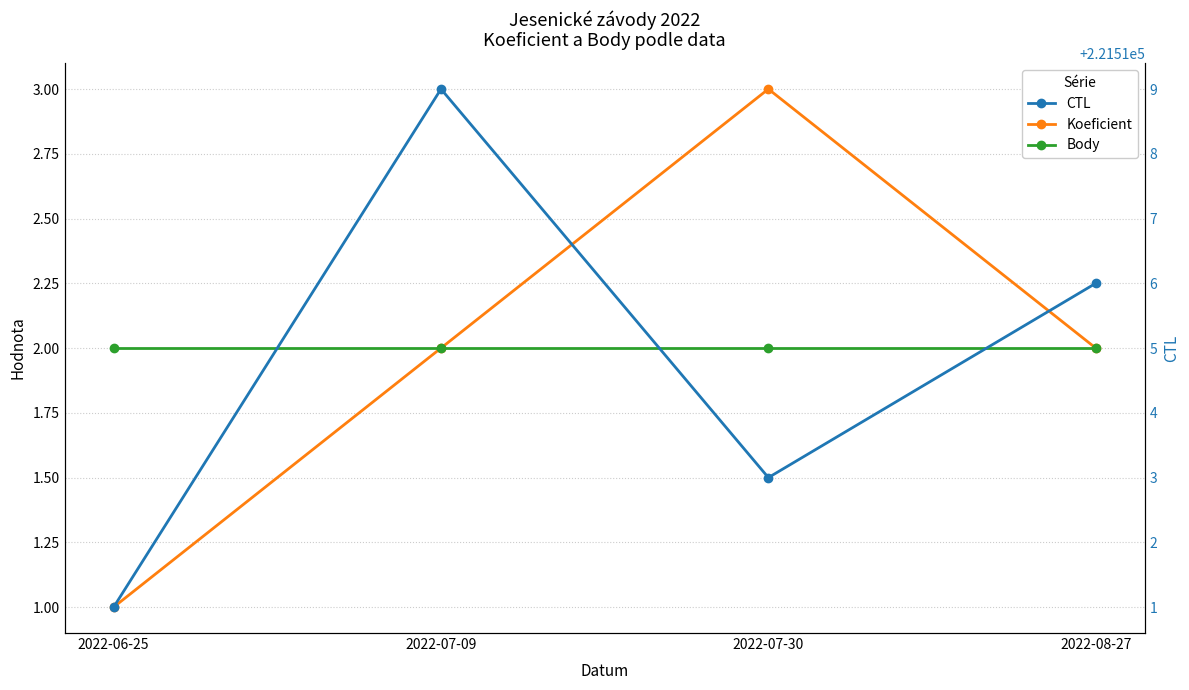

Rank the categories by Koeficient value from highest to lowest.

2022-07-30, 2022-07-09, 2022-08-27, 2022-06-25